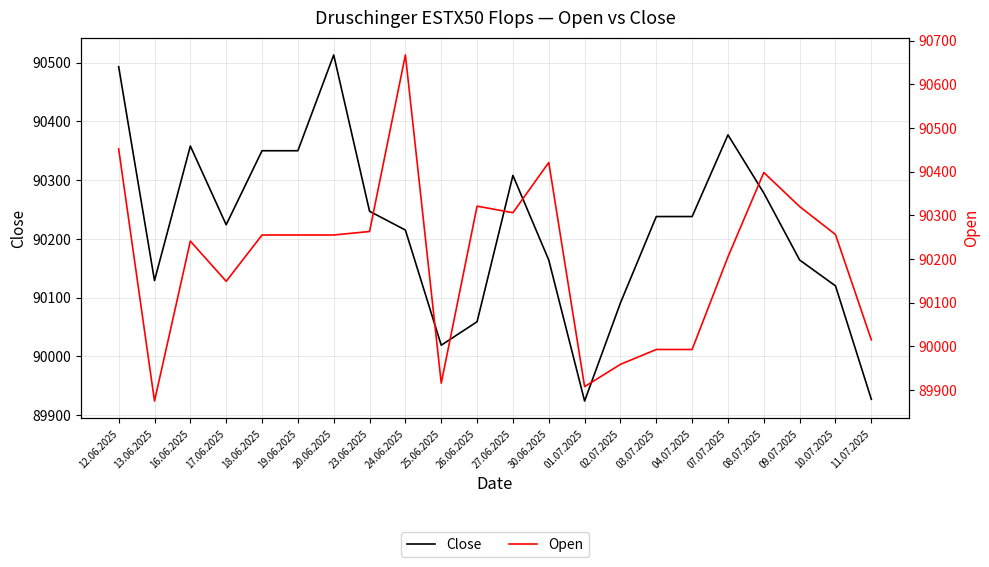

How many distinct data groups are displayed?

2